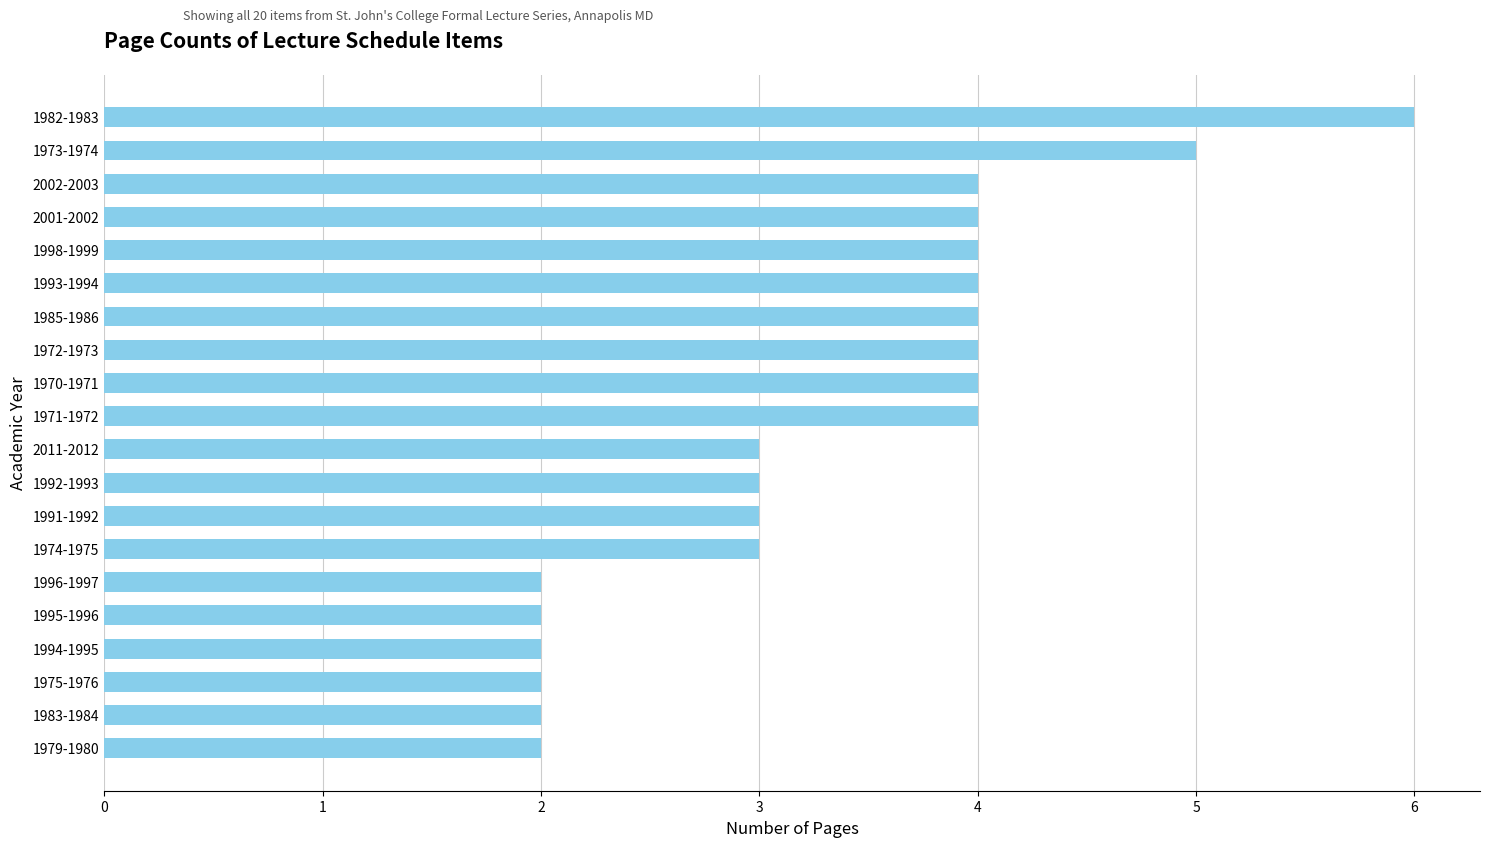

At which category does the chart reach its peak across all series?

1982-1983